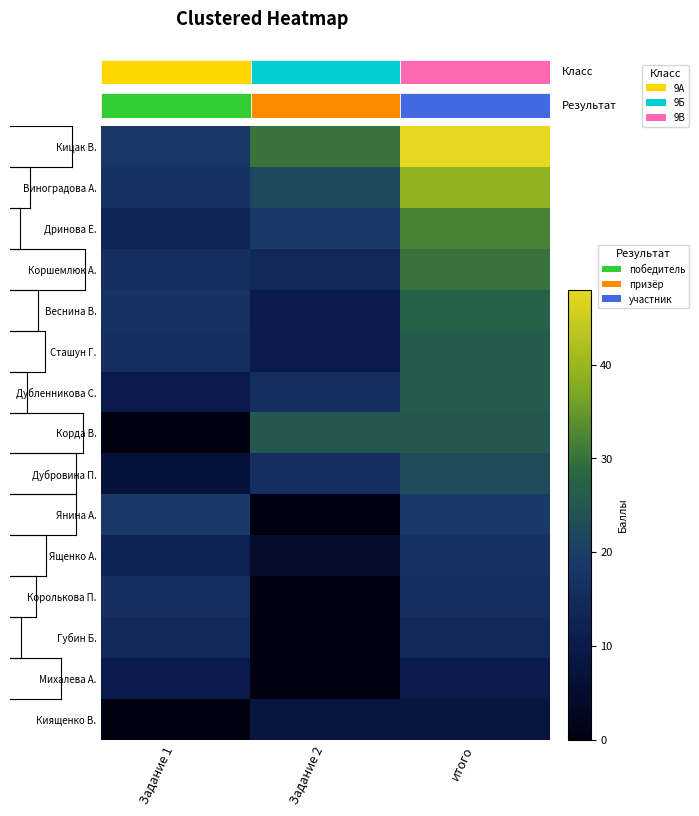

What is the difference between the maximum and minimum values in the Дубровина П. series?

16